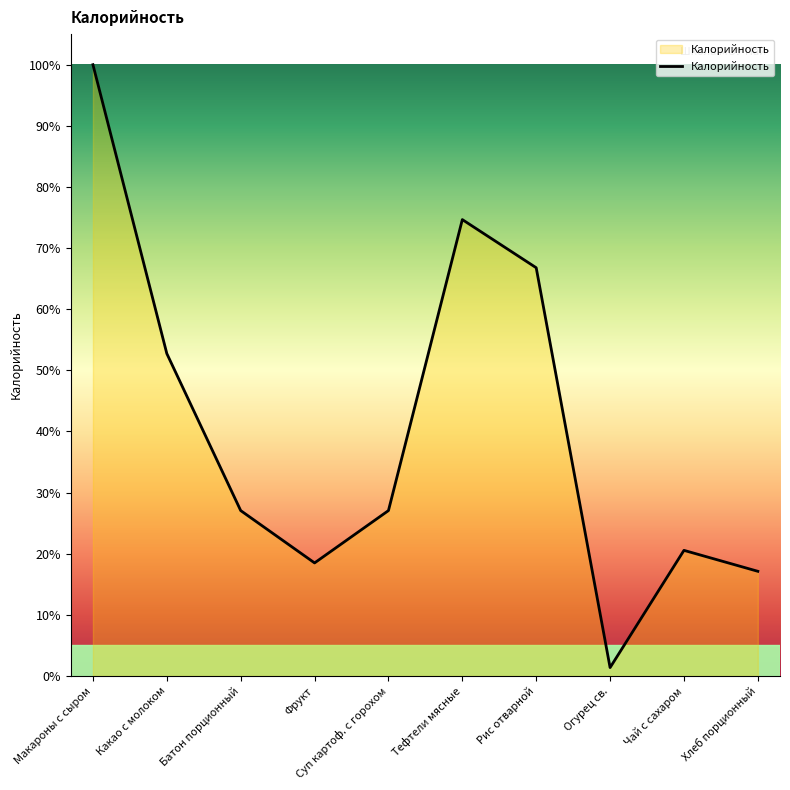

What position from the right is Макароны с сыром?

10